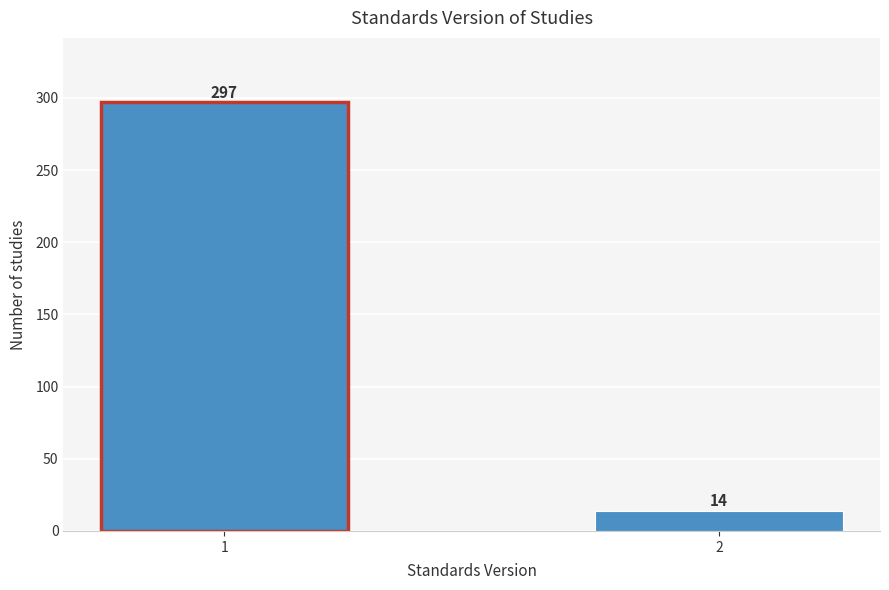

Reading left to right, transcribe all the data shown in this chart.

297	14